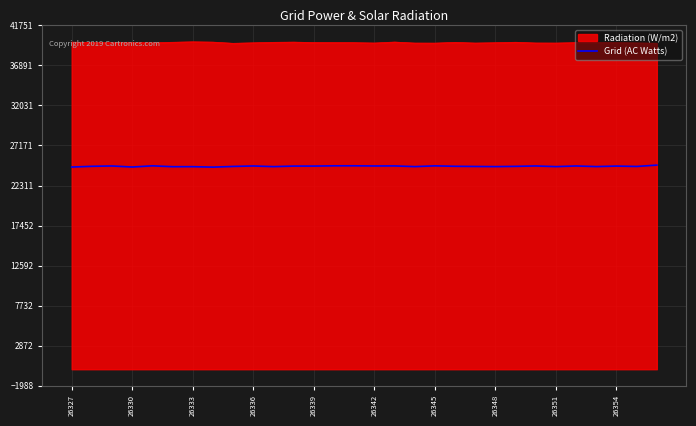

Reading left to right, extract all data points from this chart.

24553	24644	24684	24557	24702	24597	24600	24544	24628	24684	24605	24670	24671	24703	24705	24684	24692	24606	24699	24645	24624	24607	24637	24685	24605	24684	24610	24671	24625	24790